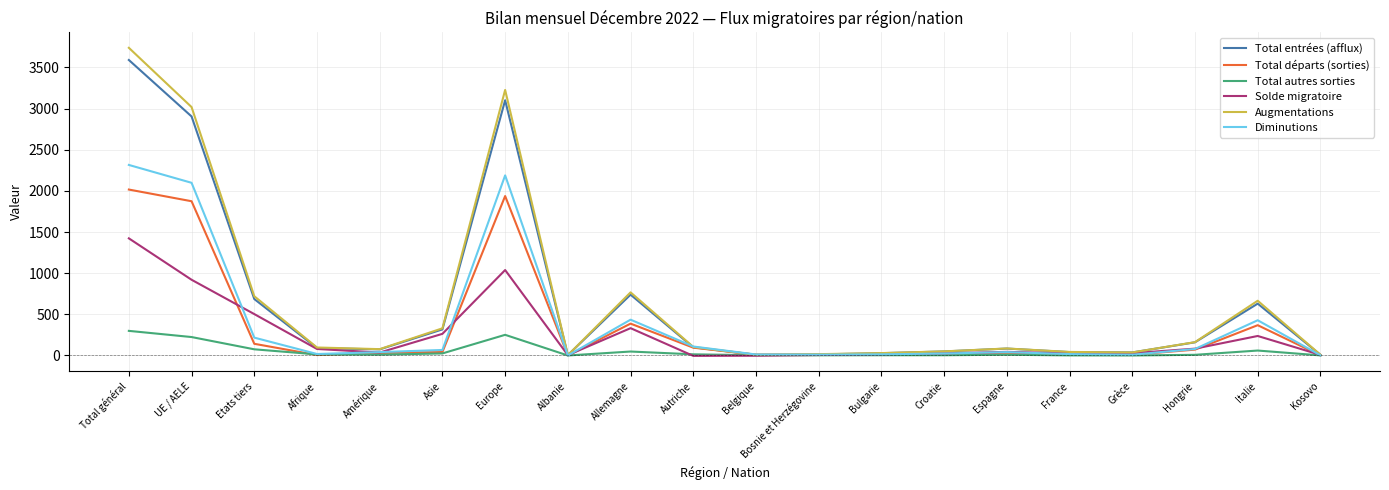

What is the greatest value displayed?

3738